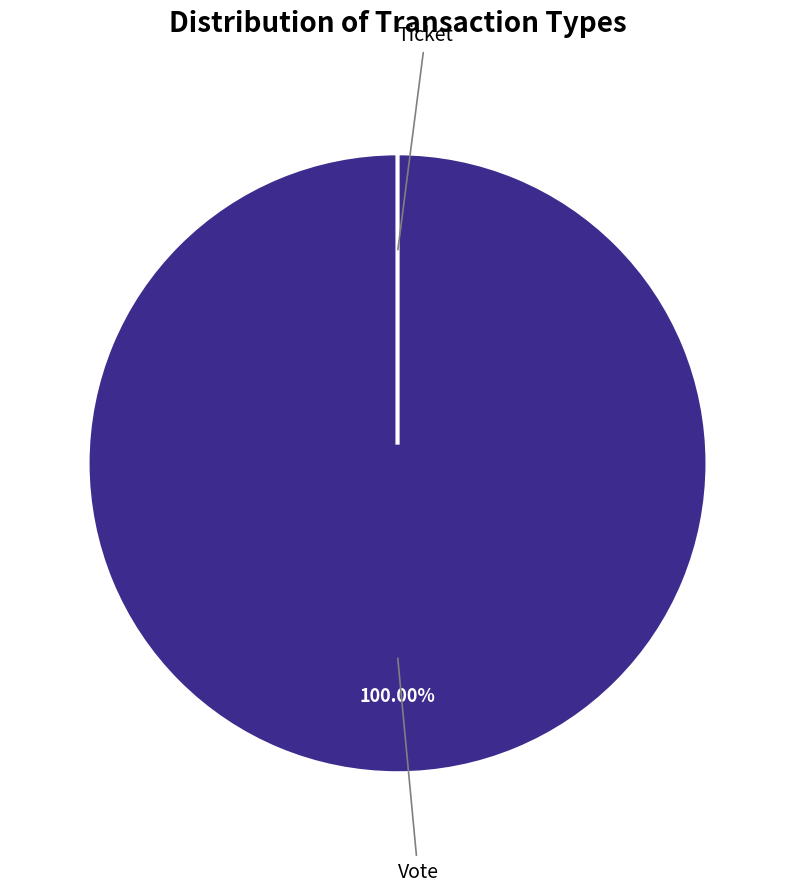

Is it true that Ticket is 1% of the pie?

False